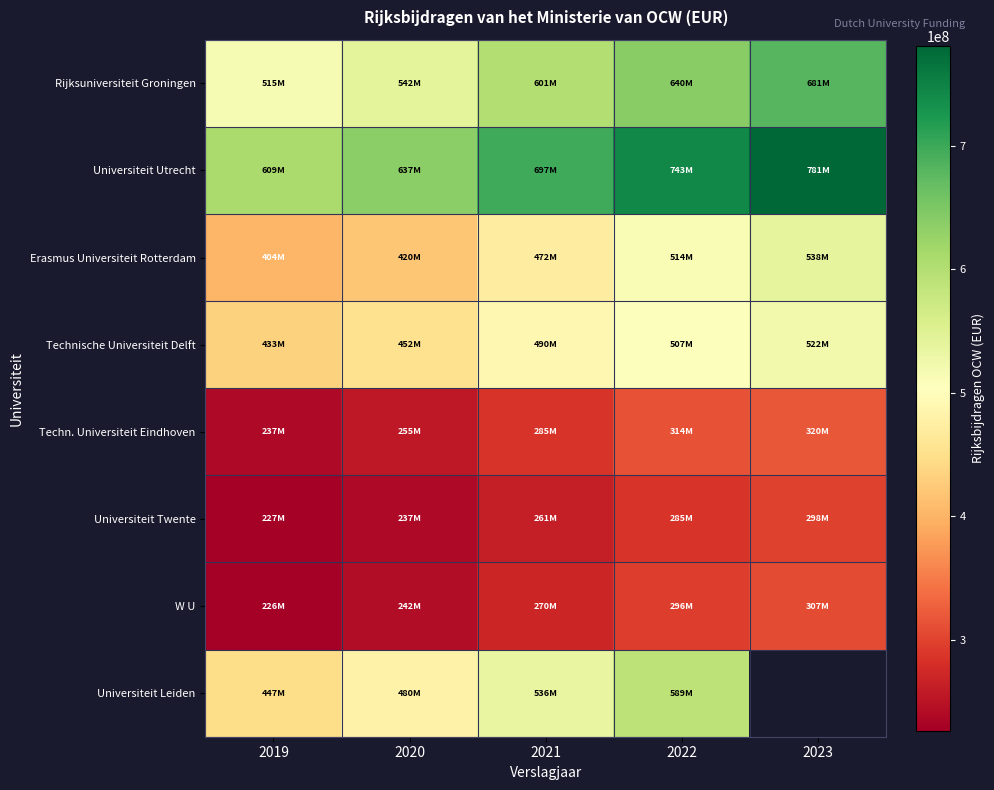

The value of Erasmus Universiteit Rotterdam at 2022 is 513900000.0. True or false?

True